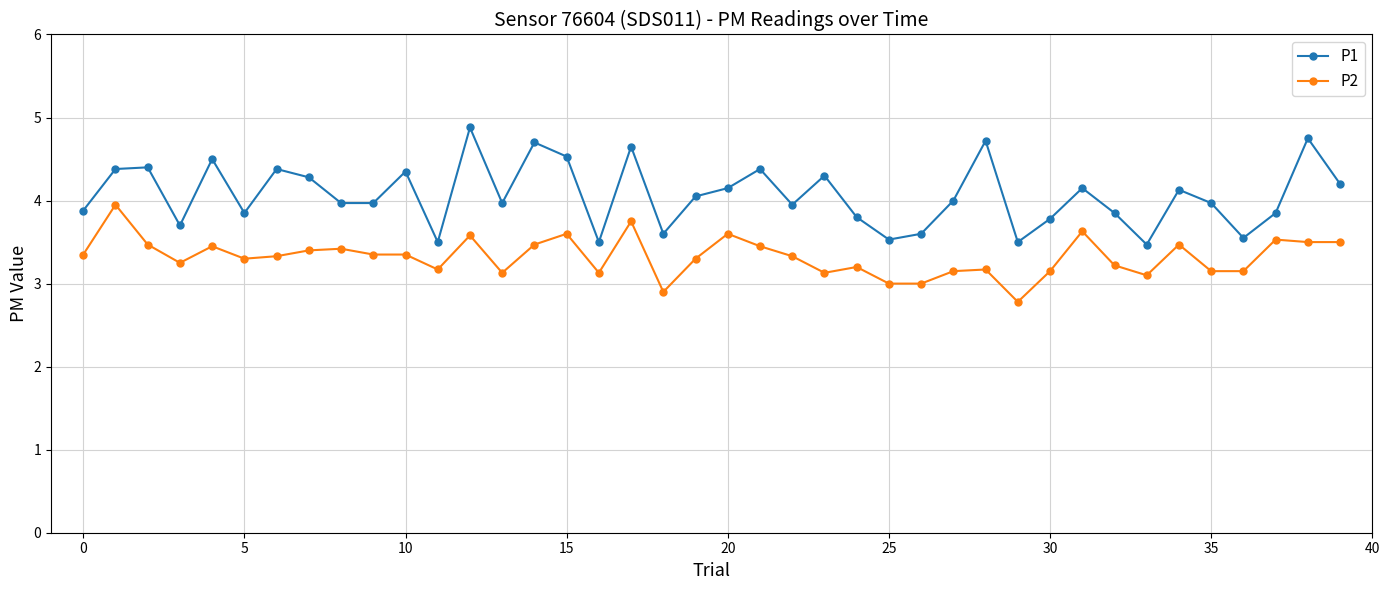

True or false: P2 has more than 0 points higher than both neighbors.

True